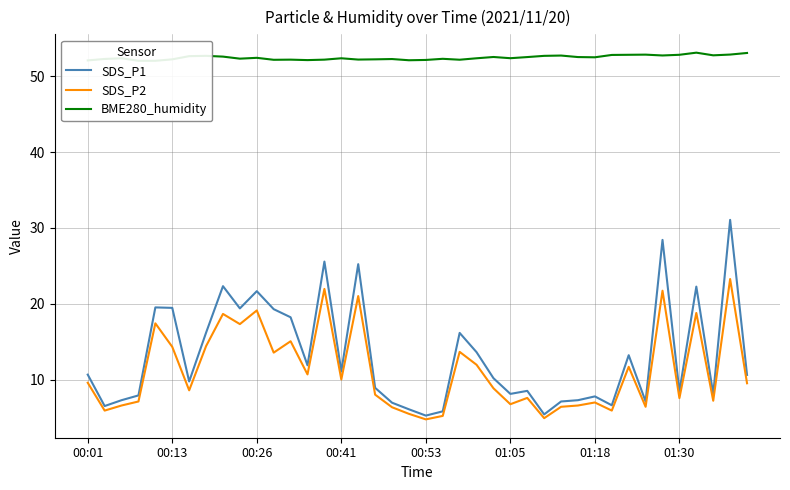

What is the spread (max minus min) of values at 16?

31.2